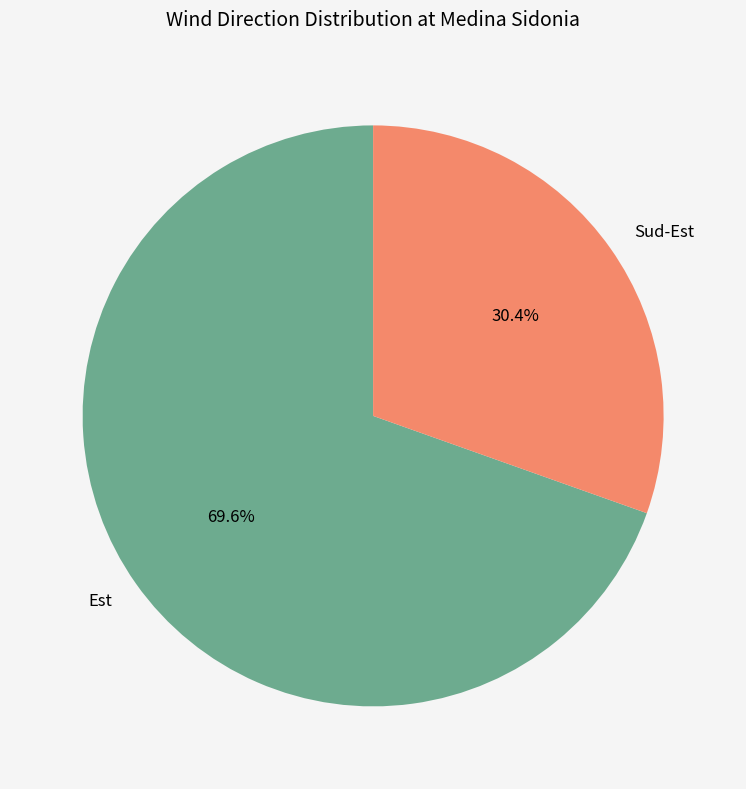

How many slices are in this pie chart?

2